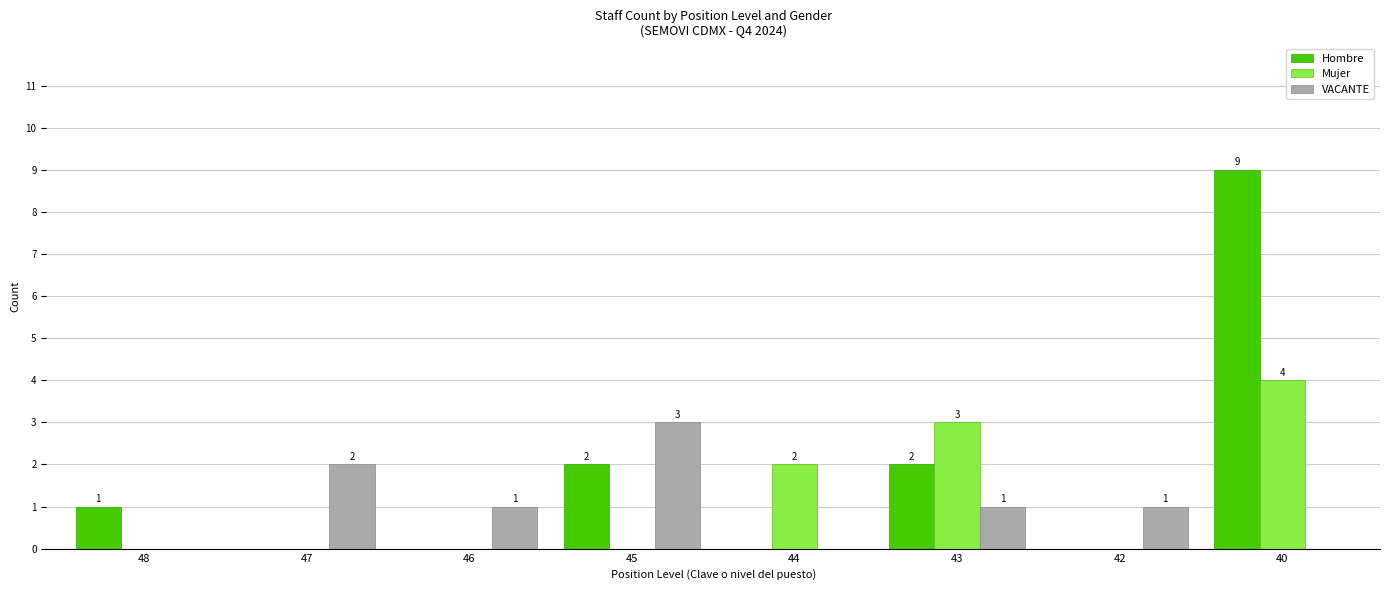

Does the chart contain stacked bars?

No